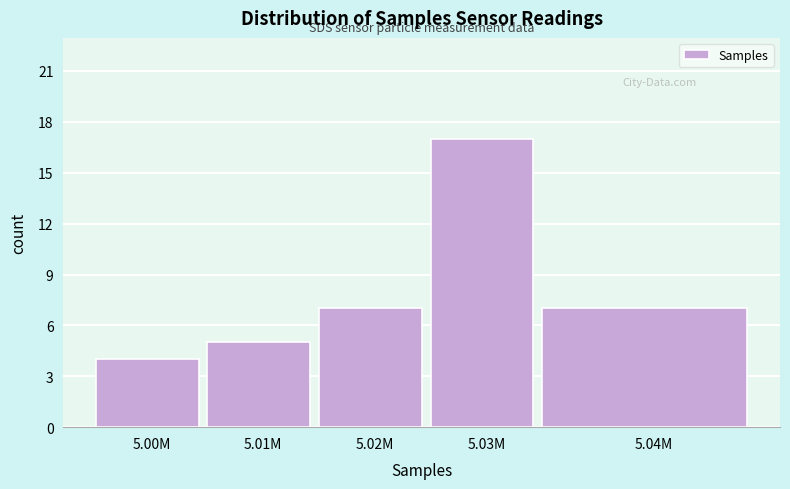

Reading right to left, list all the values displayed in this chart.

5.04M=7	5.03M=17	5.02M=7	5.01M=5	5.00M=4